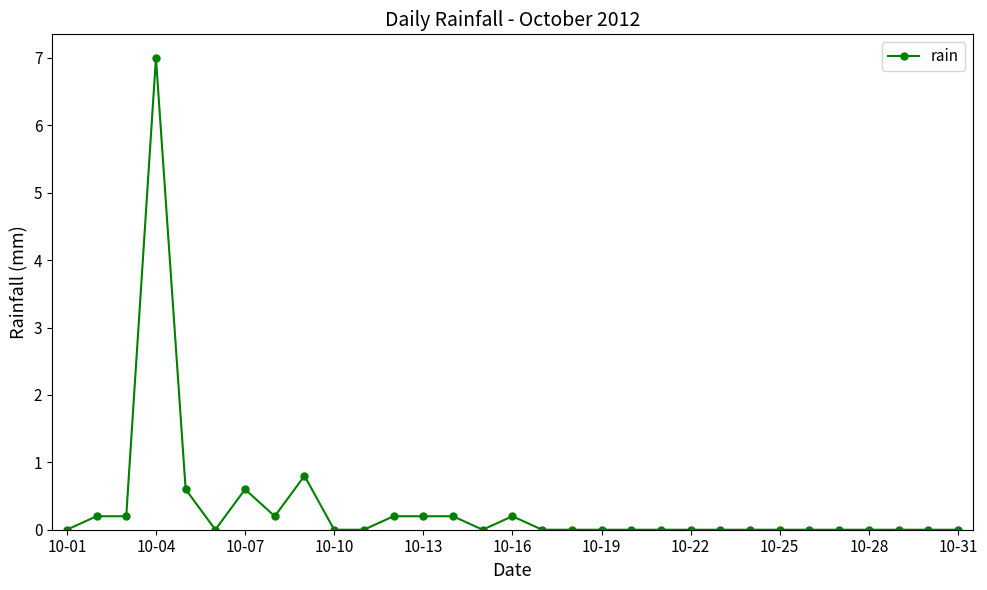

What is the average value?

0.3